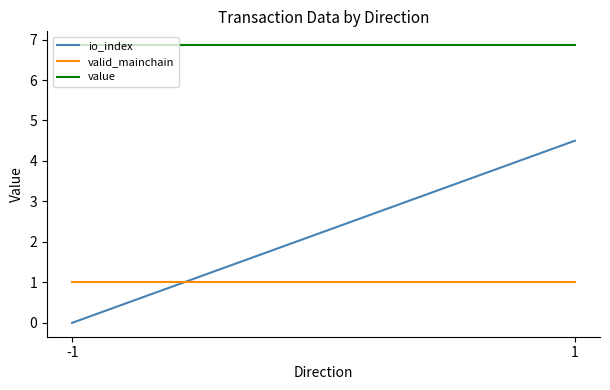

What is the difference between the highest and lowest values at 1?

5.9